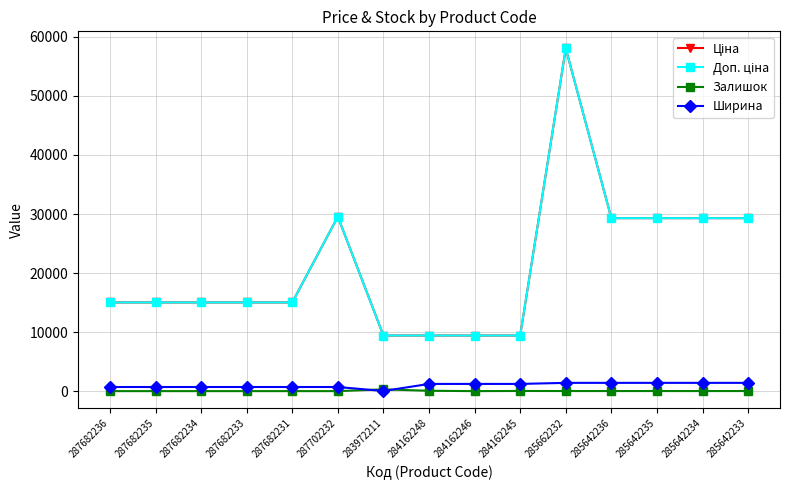

Reading right to left, extract all data points from this chart.

Ціна: 29294.9	29294.9	29294.9	29294.9	58037.0	9416.9	9416.9	9416.9	9416.9	29548.9	15019.2	15019.2	15019.2	15019.2	15019.2
Доп. ціна: 29294.9	29294.9	29294.9	29294.9	58037.0	9416.9	9416.9	9416.9	9416.9	29548.9	15019.2	15019.2	15019.2	15019.2	15019.2
Залишок: 14.0	8.0	11.0	12.0	13.0	27.0	0.0	59.0	299.0	0.0	0.0	0.0	0.0	0.0	0.0
Ширина: 1400.0	1400.0	1400.0	1400.0	1400.0	1220.0	1220.0	1220.0	23.0	697.0	697.0	697.0	697.0	697.0	697.0